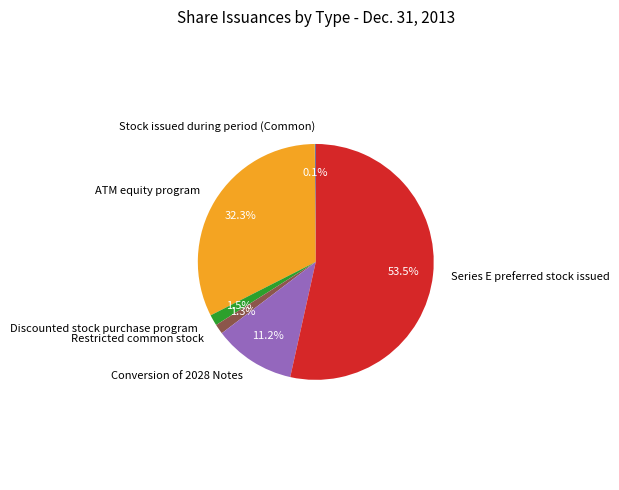

Approximately how many times larger is the value at Restricted common stock compared to Discounted stock purchase program?

0.9